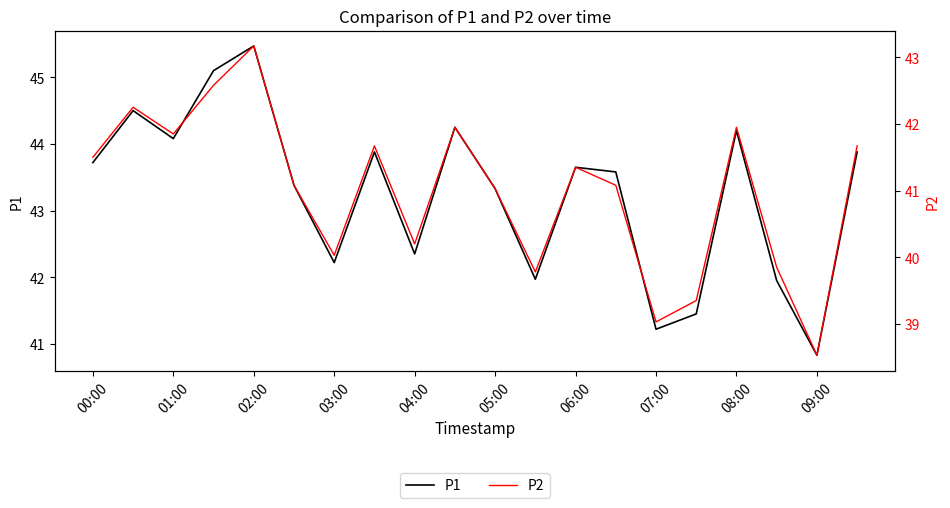

Where does the P1 series first go above 43?

00:00